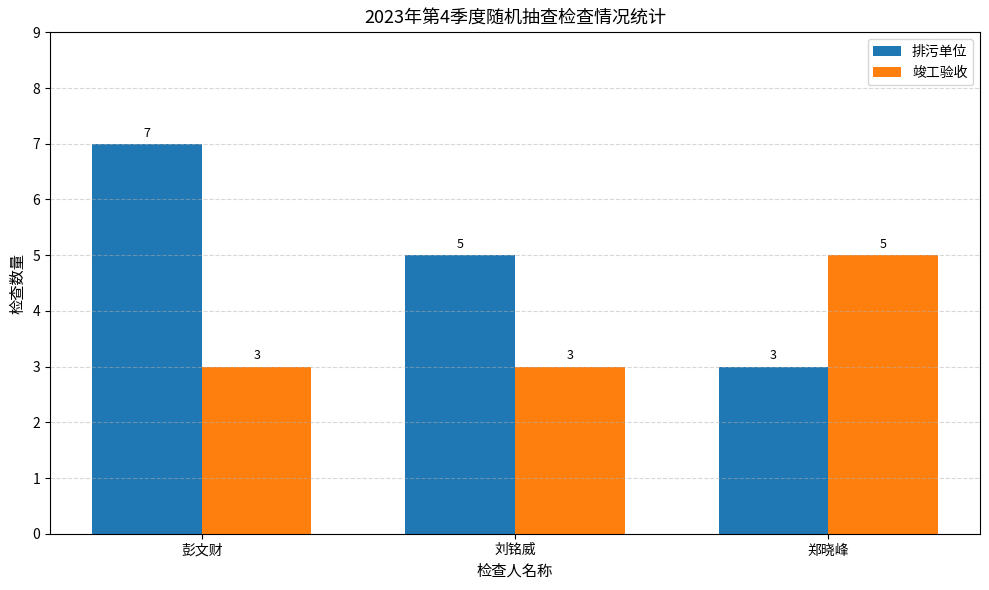

Is it true that 竣工验收 equals 5 at 郑晓峰?

True